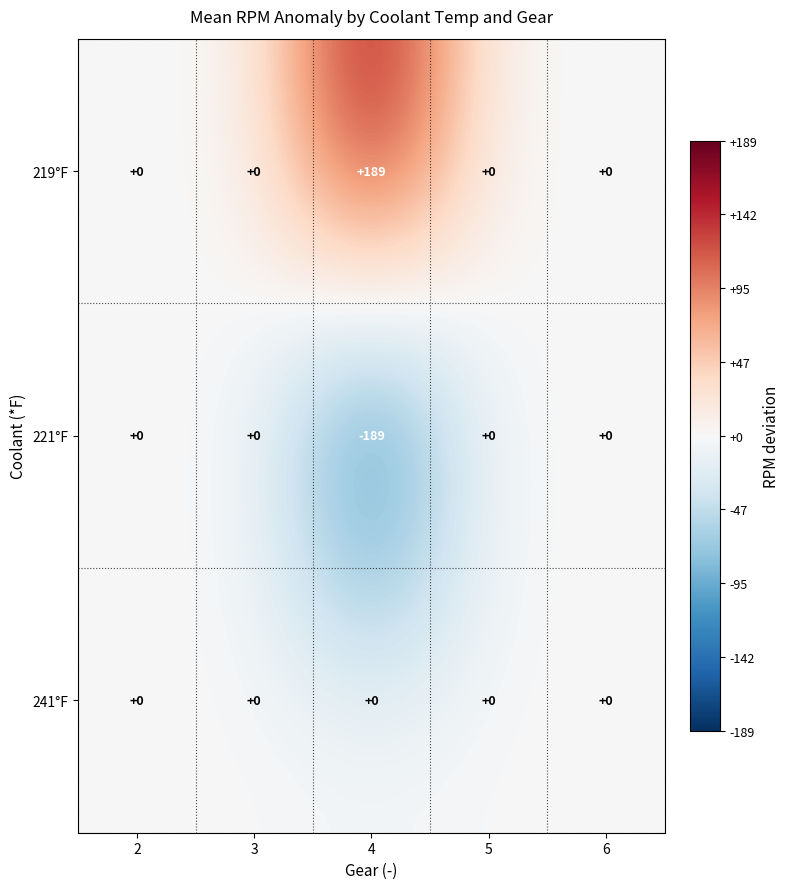

What is the difference between the highest and lowest values at 4?

378